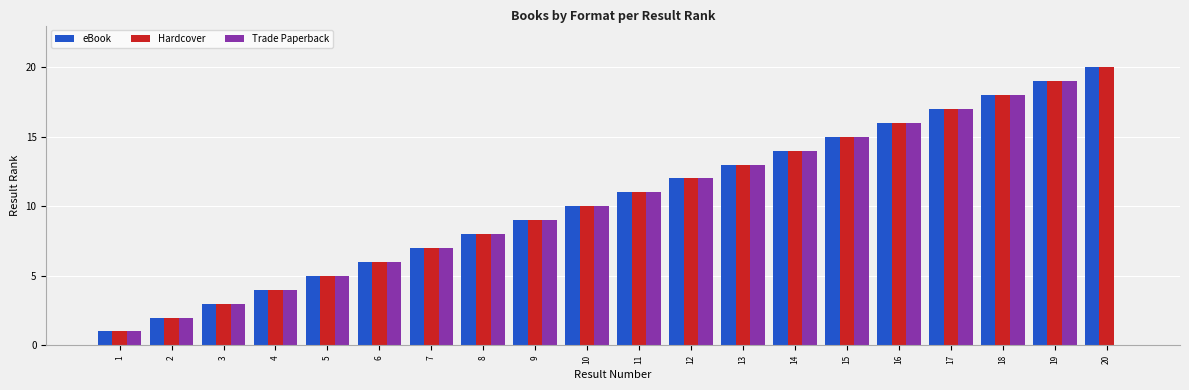

At which category is the sum across all series the highest?

19